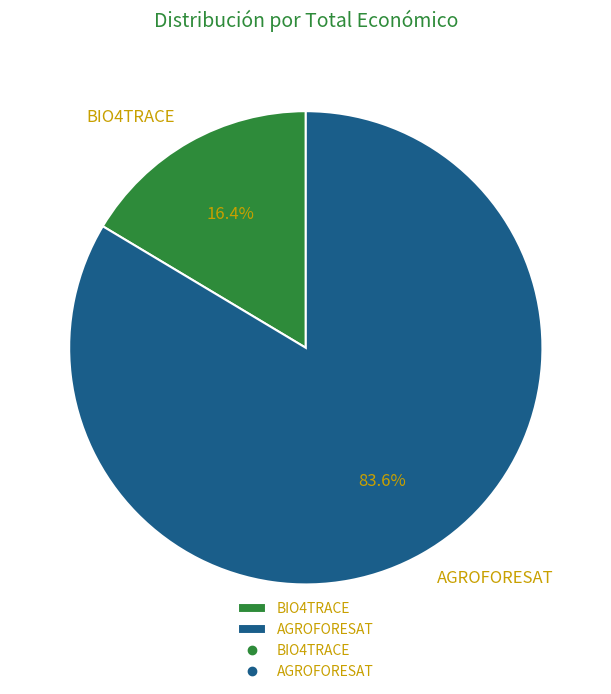

To the nearest percent, what percentage of the pie is BIO4TRACE?

16%